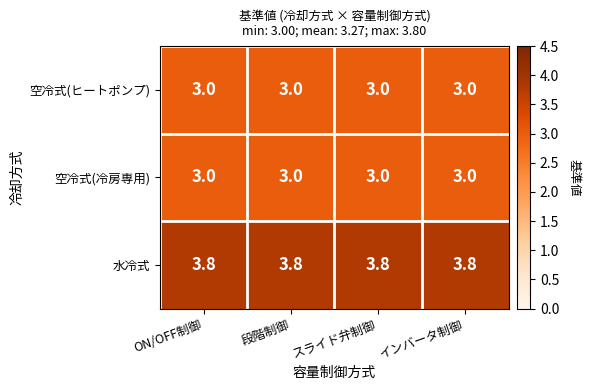

What is the sum of the 空冷式(冷房専用) values at 段階制御 and インバータ制御?

6.0